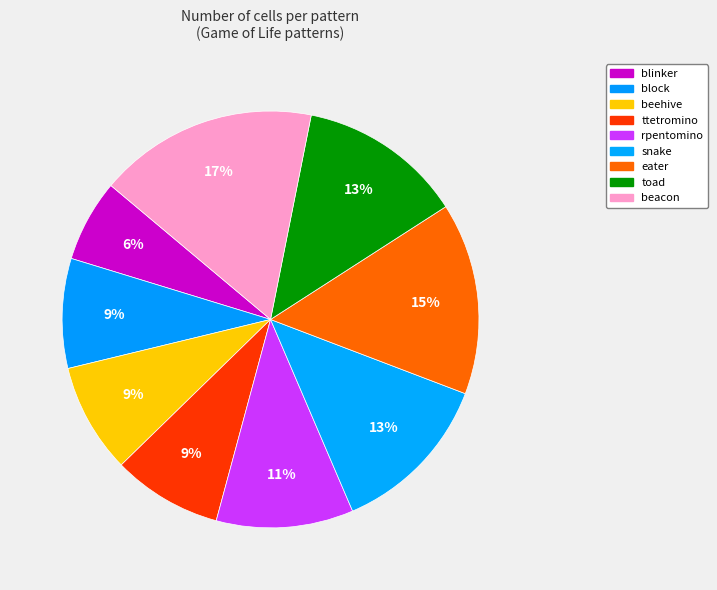

How many segments does this pie chart have?

9